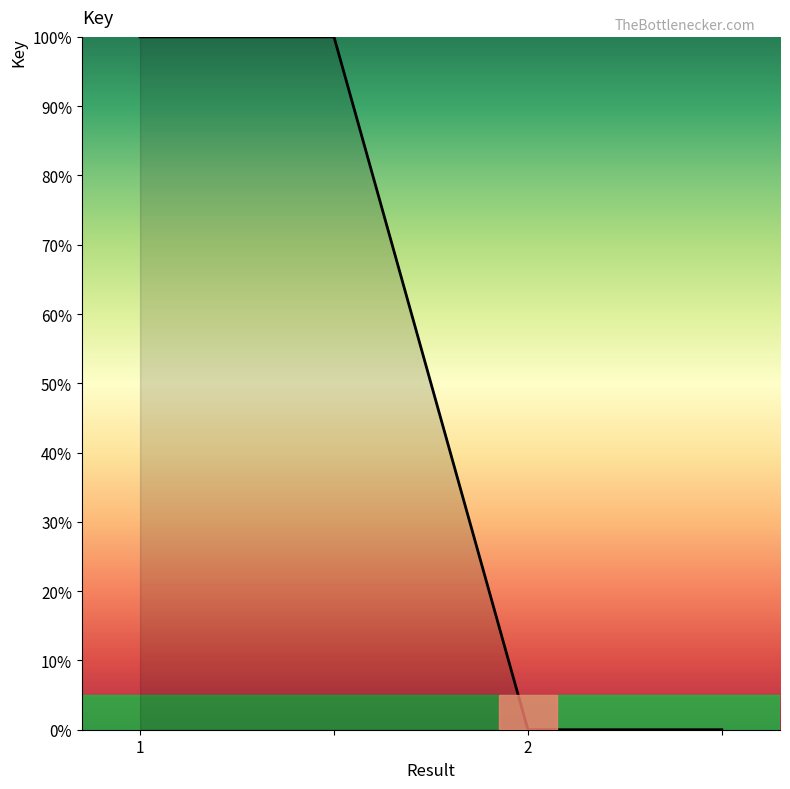

What is the difference between the maximum and minimum values?

100